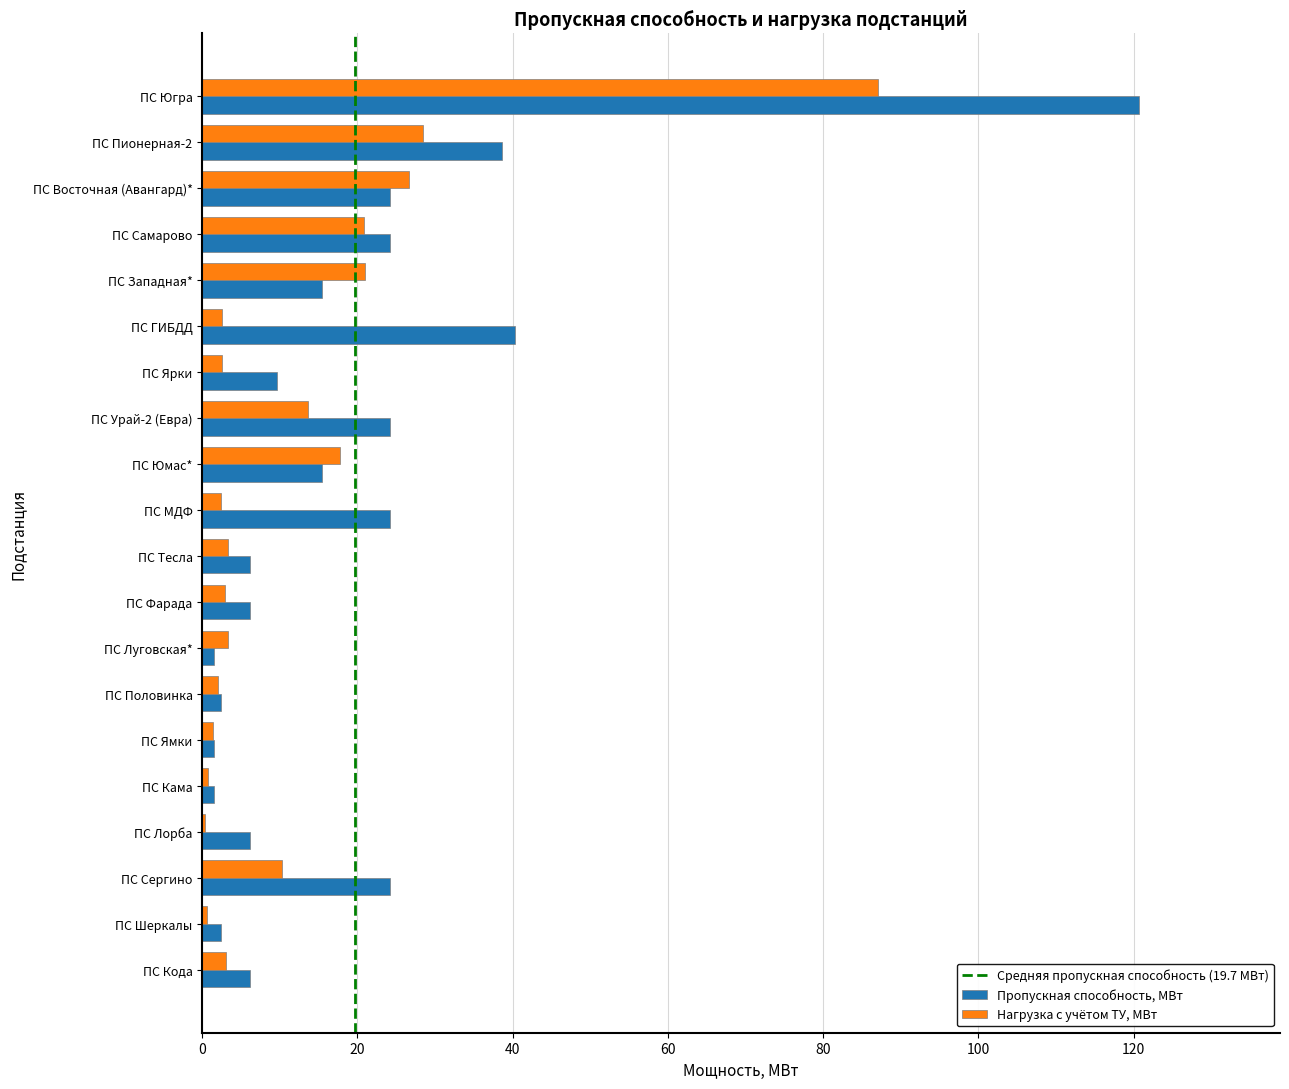

What is the greatest value displayed?

120.8